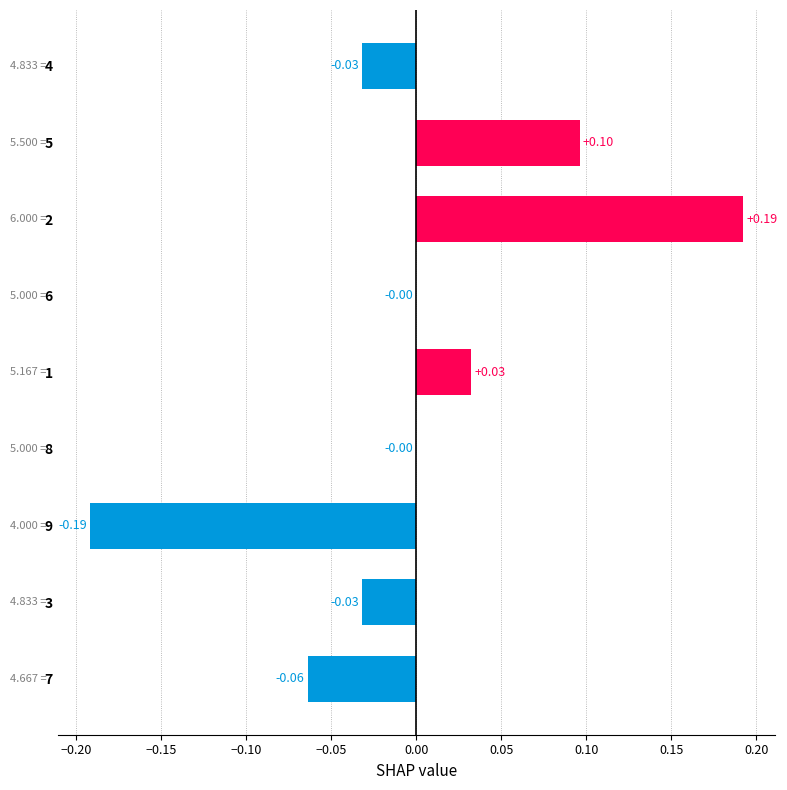

What is the change in value from 8 to 2?

+0.2